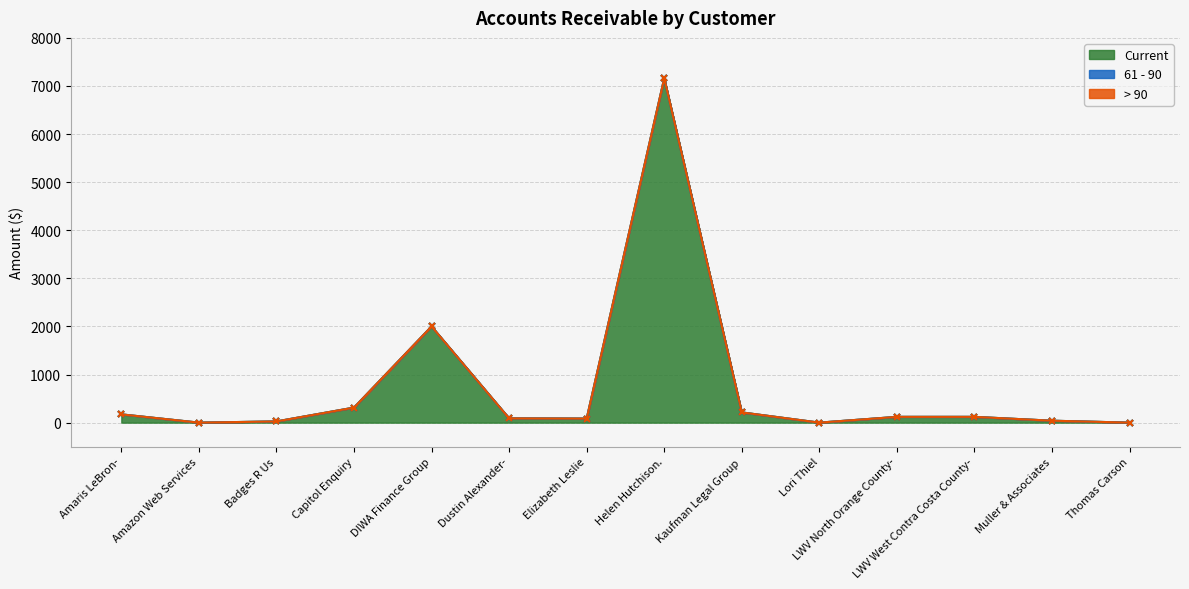

At which category is the sum across all series the highest?

Helen Hutchison.